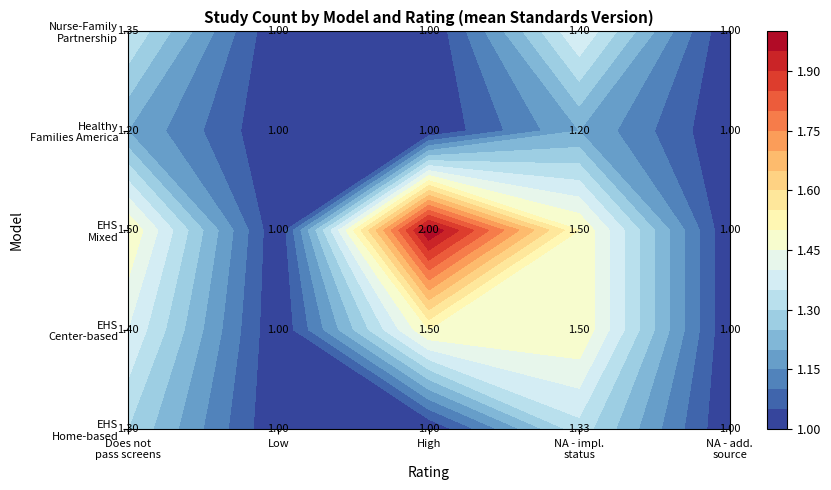

The Low series shows 1 at 29. True or false?

False